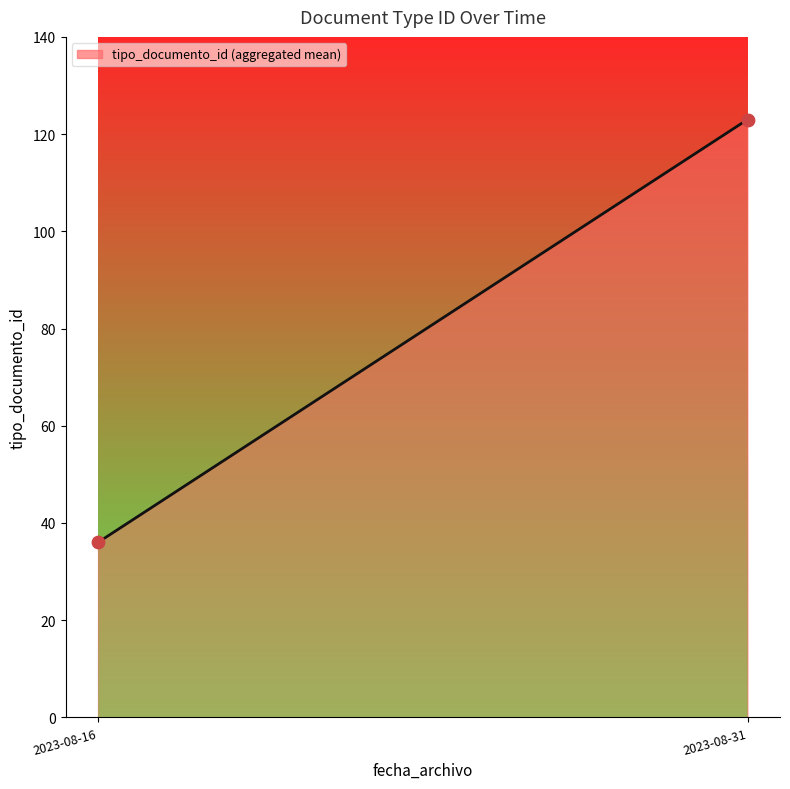

What is the maximum value shown in the chart?

123.0